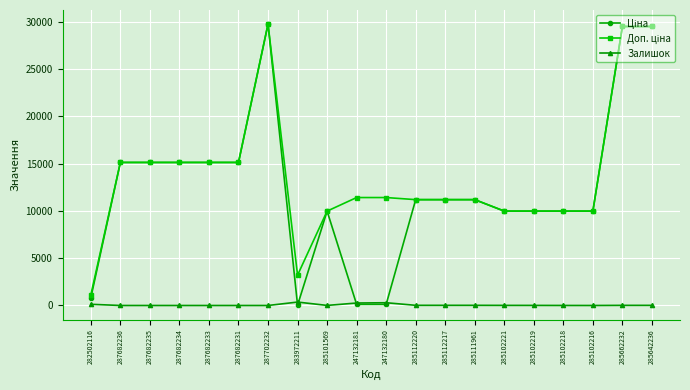

At how many categories does at least one series exceed 24097?

3